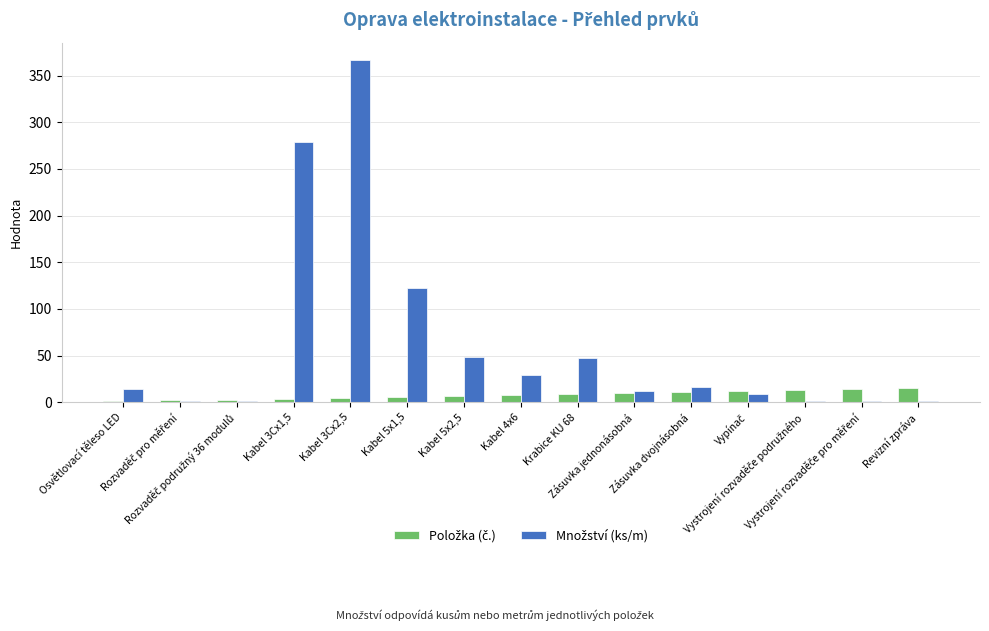

At which category is the sum across all series the highest?

Kabel 3Cx2,5